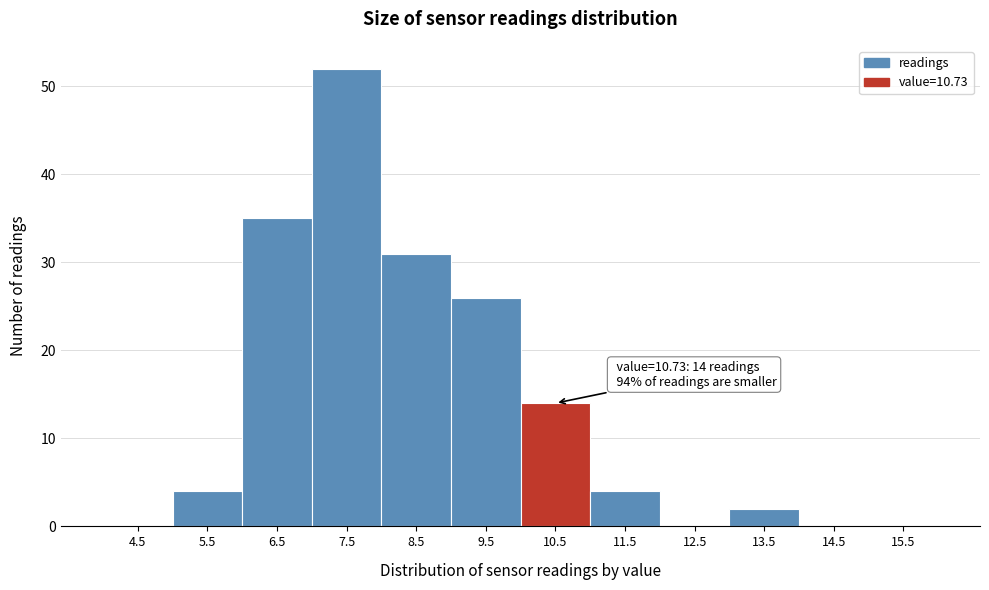

Over which range of the x-axis is the bar tallest?

7 to 8